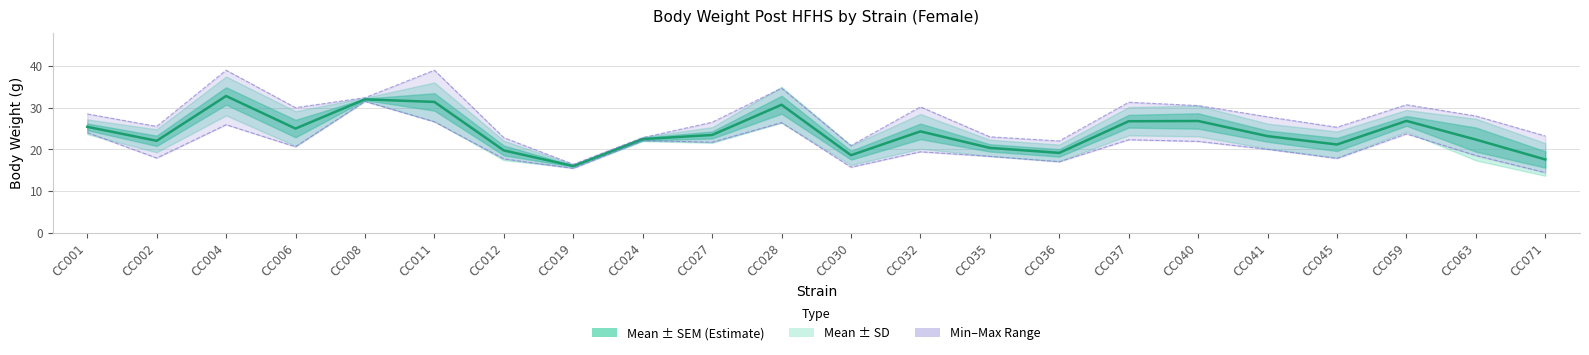

What is the value of the Min Value point at the 20th from the left?

23.7